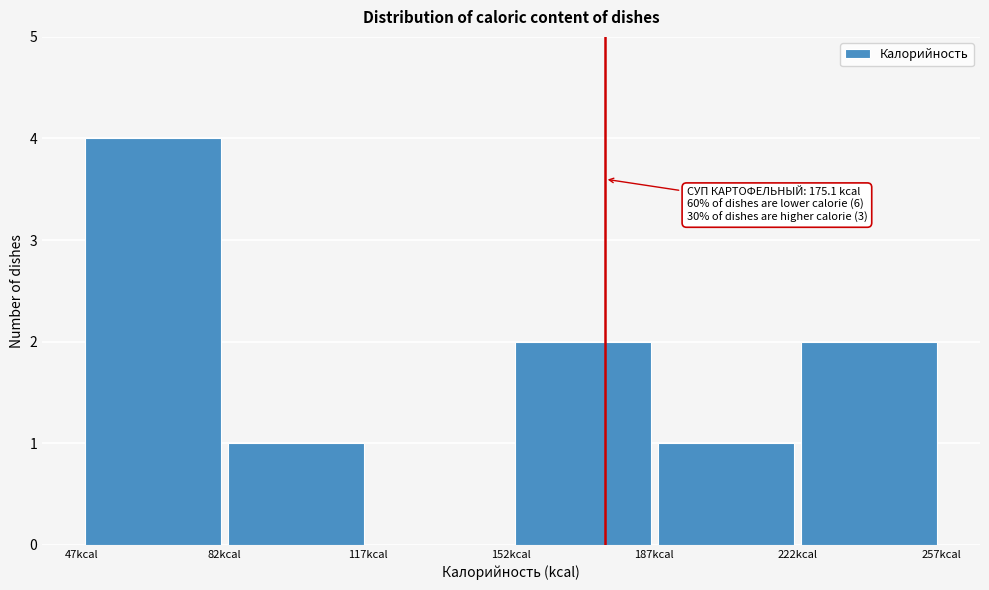

Over which range of the x-axis is the bar tallest?

45 to 80